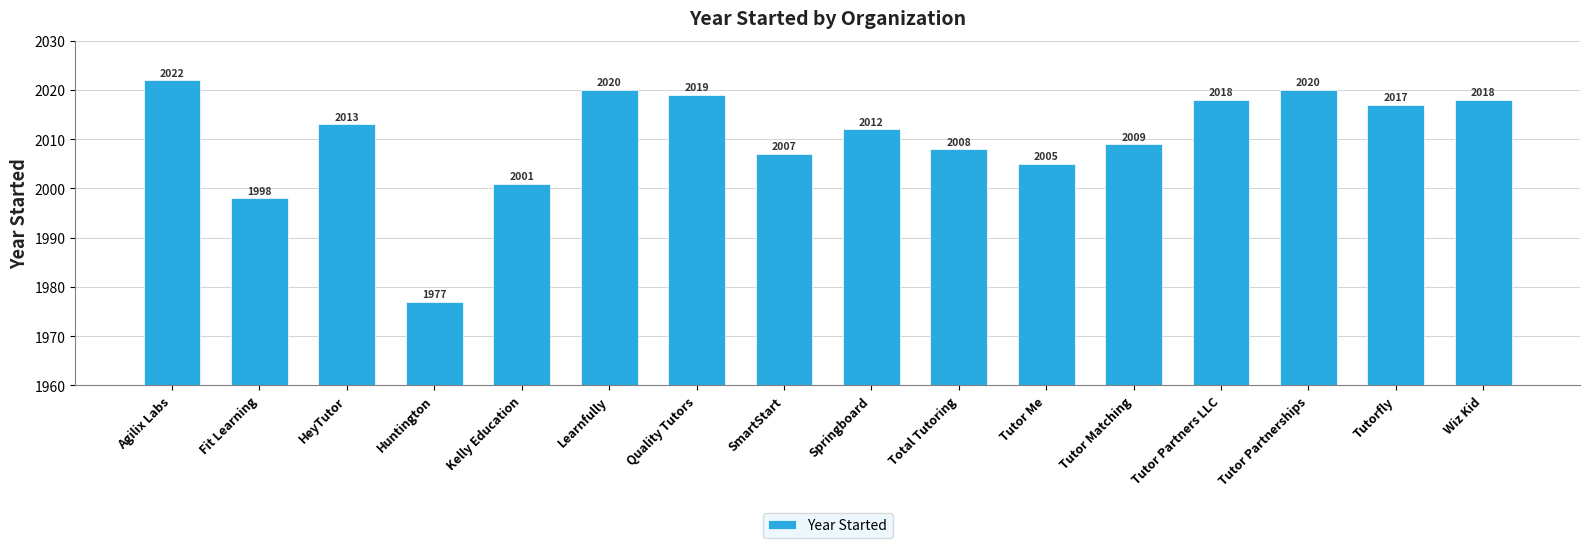

What position from the left is Tutor Partnerships?

14